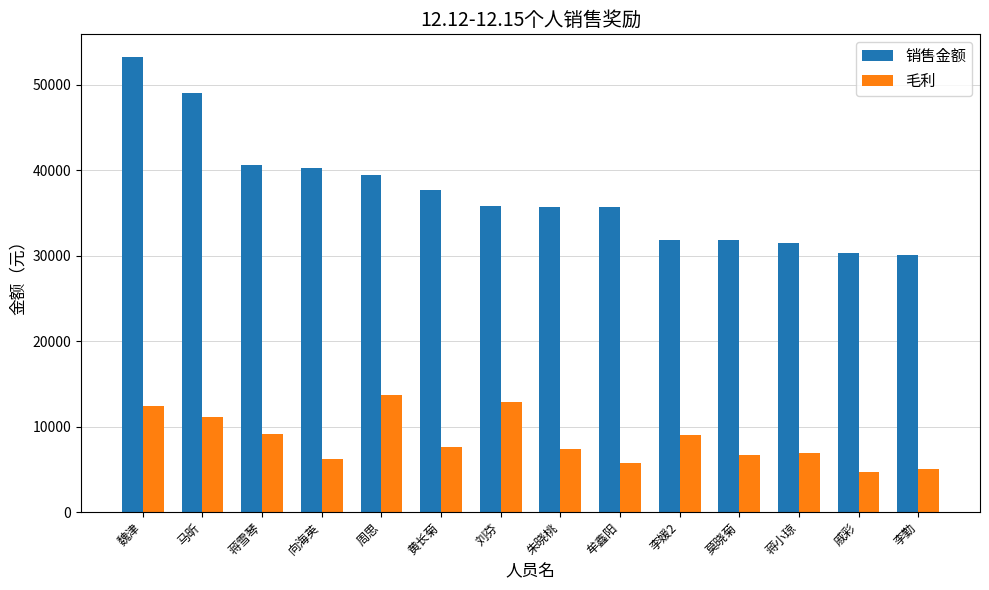

What is the label of the 14th bar from the right?

魏津